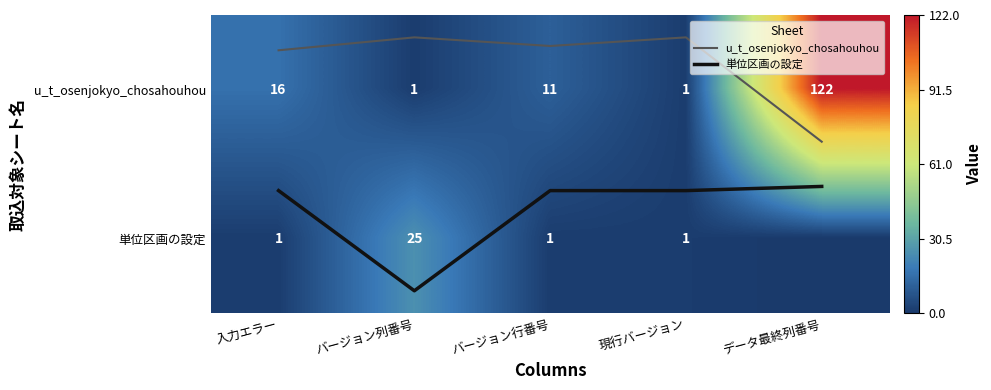

At how many categories does at least one series exceed 56?

1